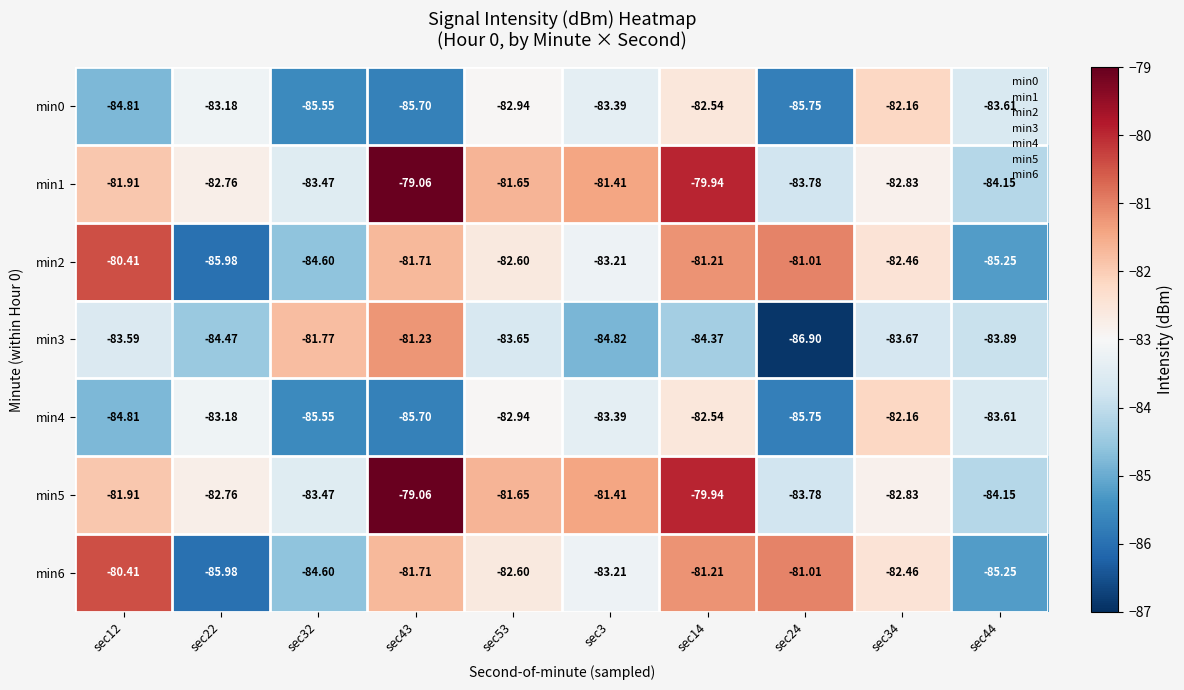

What is the difference between the highest and lowest values at sec22?

3.2